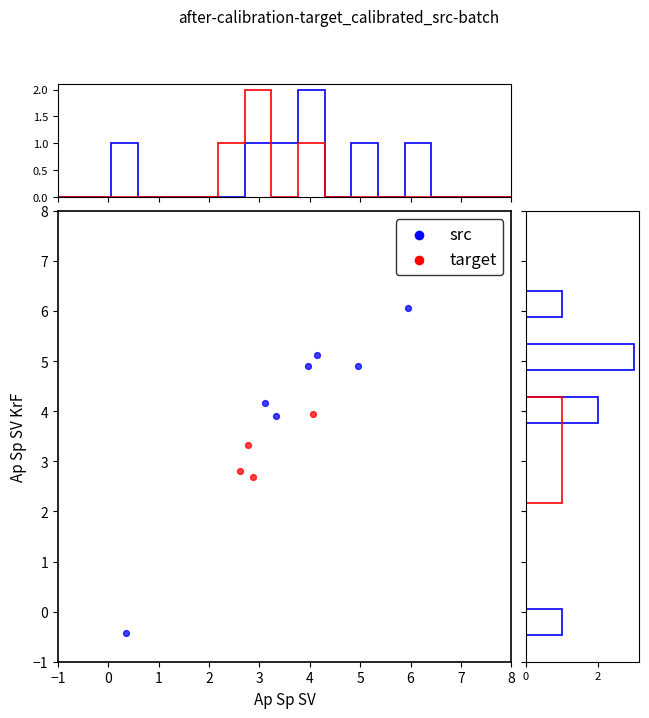

Which series contains the highest Y value?

src